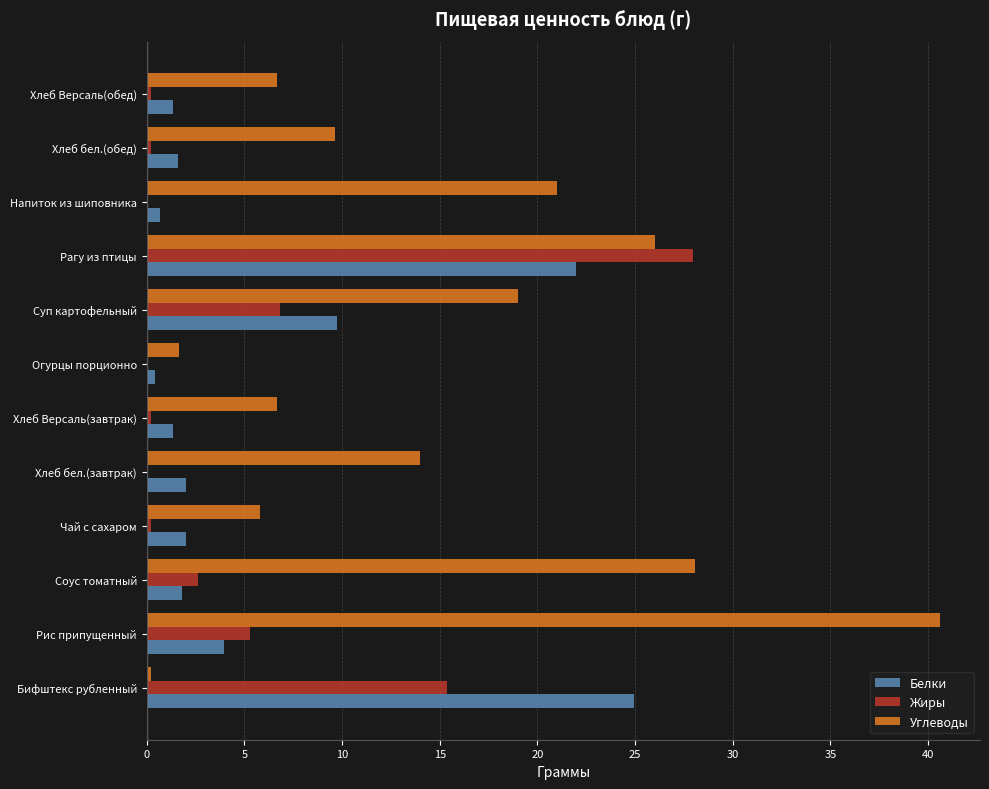

Where is Жиры nearest to the value 13?

Бифштекс рубленный